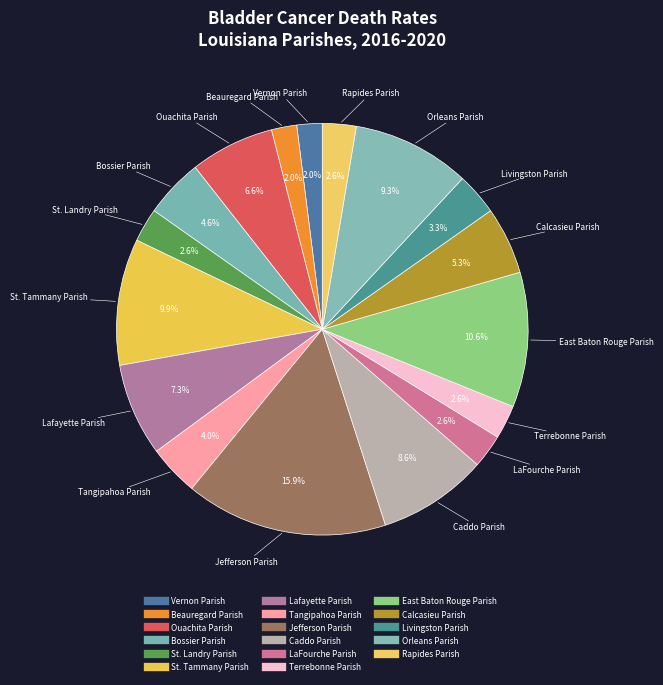

What percentage do Rapides Parish and Orleans Parish together represent?

11.9%